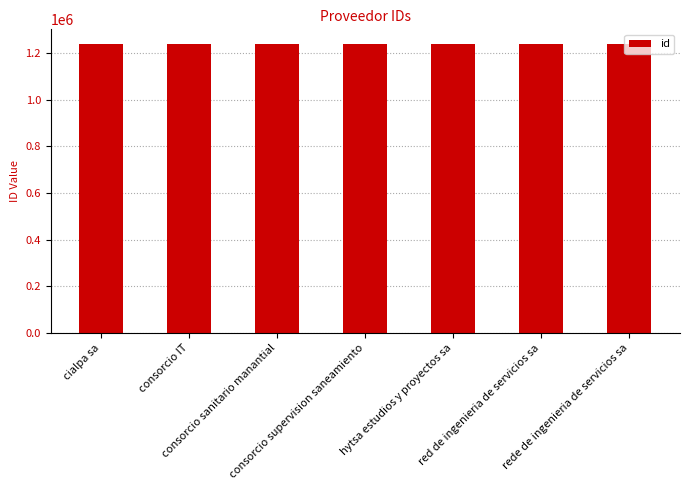

The chart shows a value of 1787323 at consorcio IT. True or false?

False